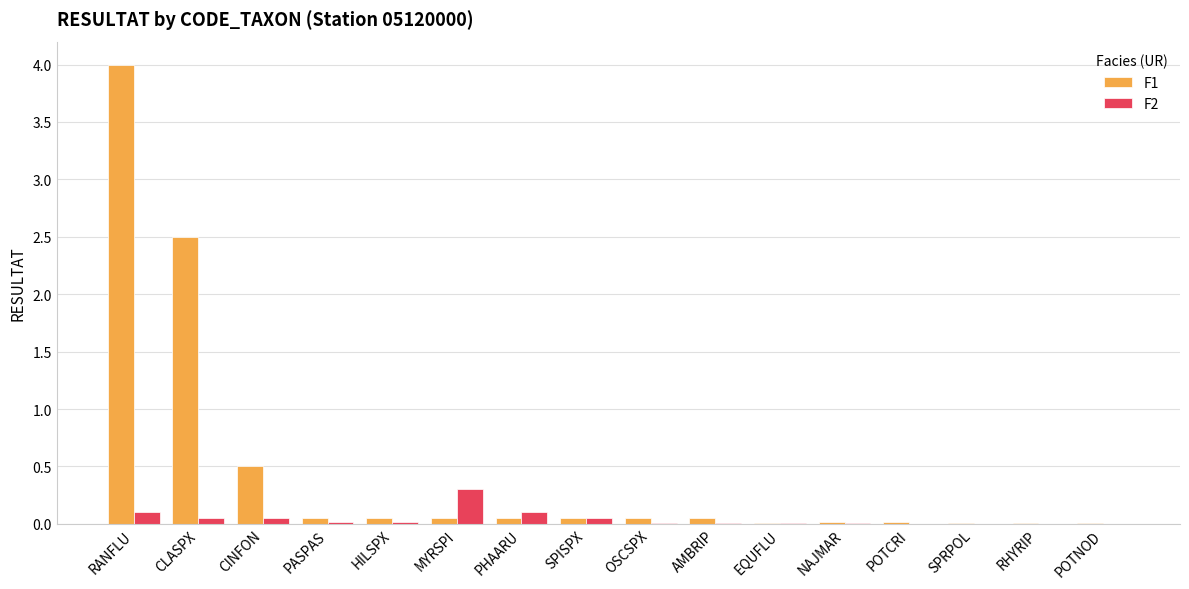

What is the sum of all F1 values?

7.4